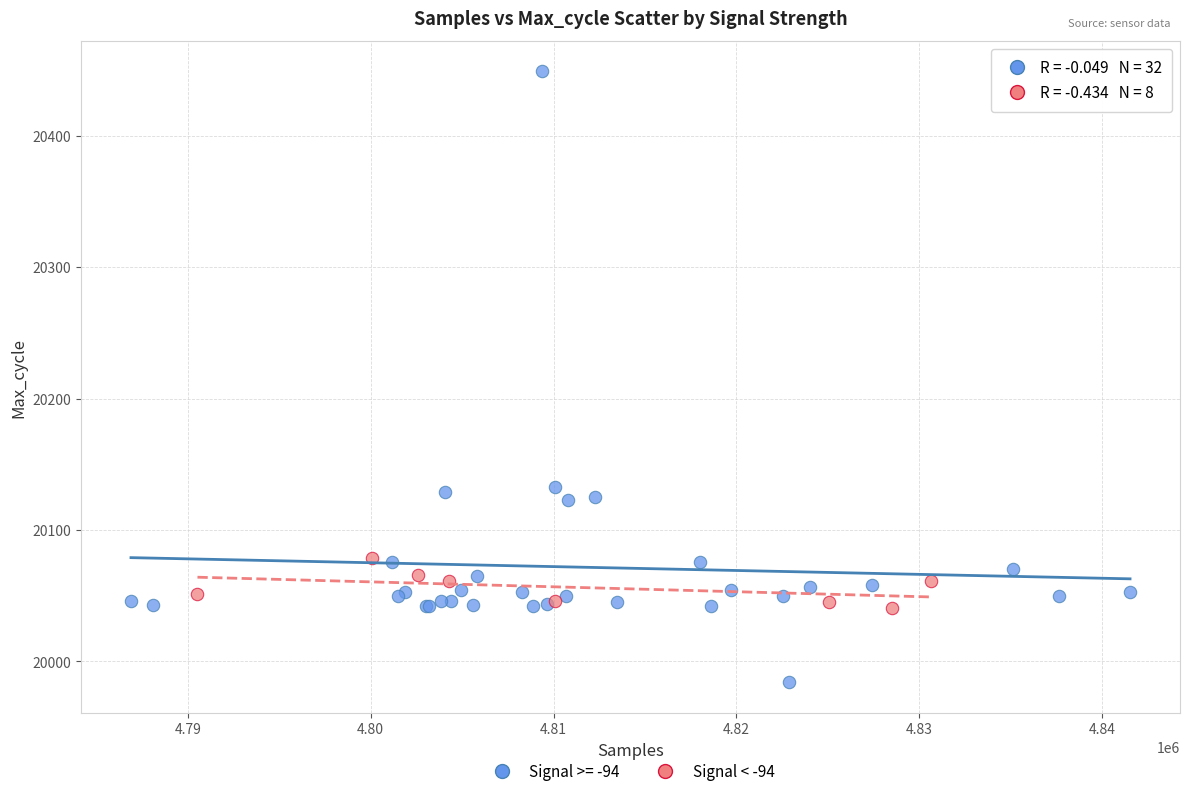

Which series has the widest spread of Y values?

Signal >= -94